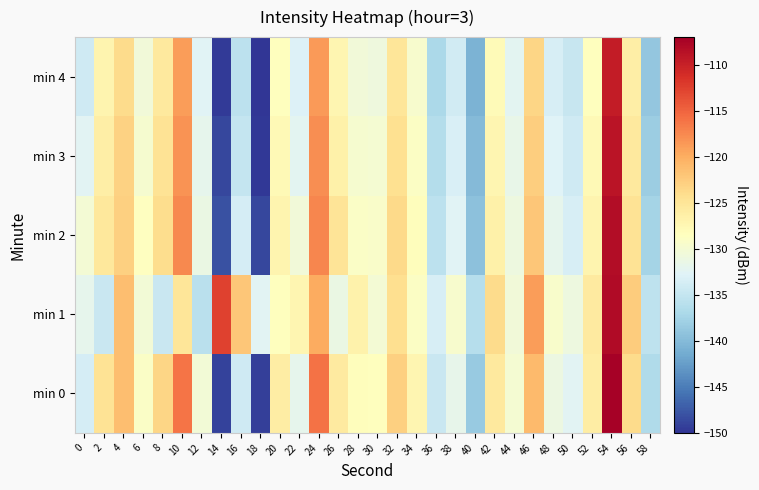

What is the smallest value displayed?

-150.5